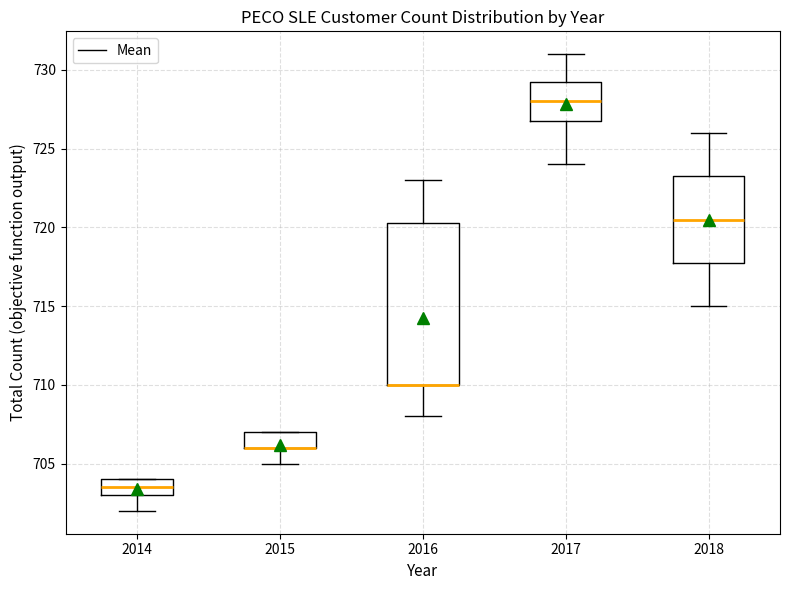

Which box is the tallest, from its lower edge to its upper edge?

2016